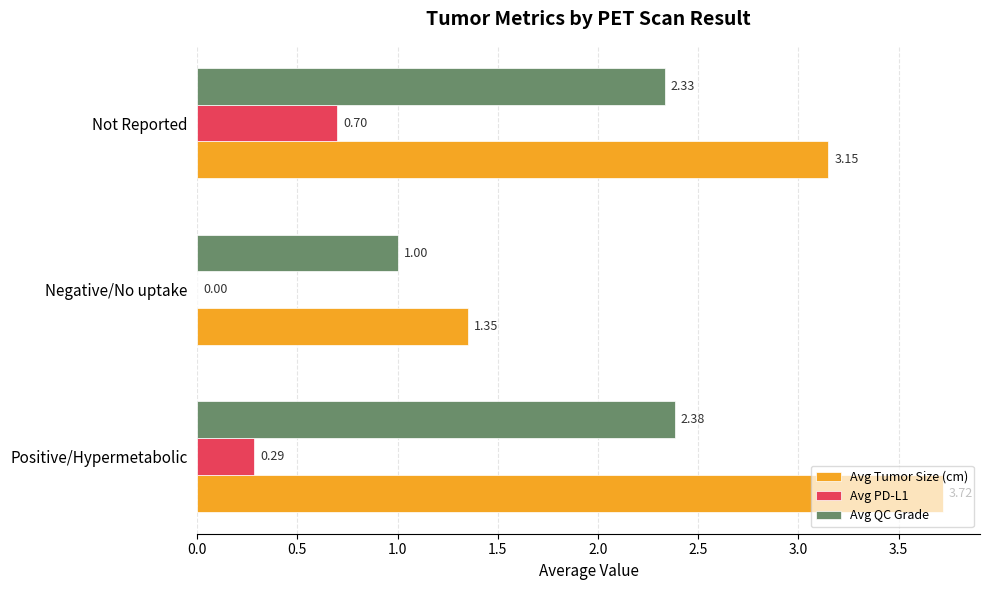

What is the sum of all Avg PD-L1 values?

1.0